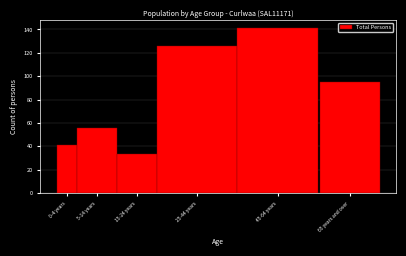

Reading left to right, extract all data points from this chart.

0-4 years=41	5-14 years=56	15-24 years=33	25-44 years=126	45-64 years=141	65 years and over=95